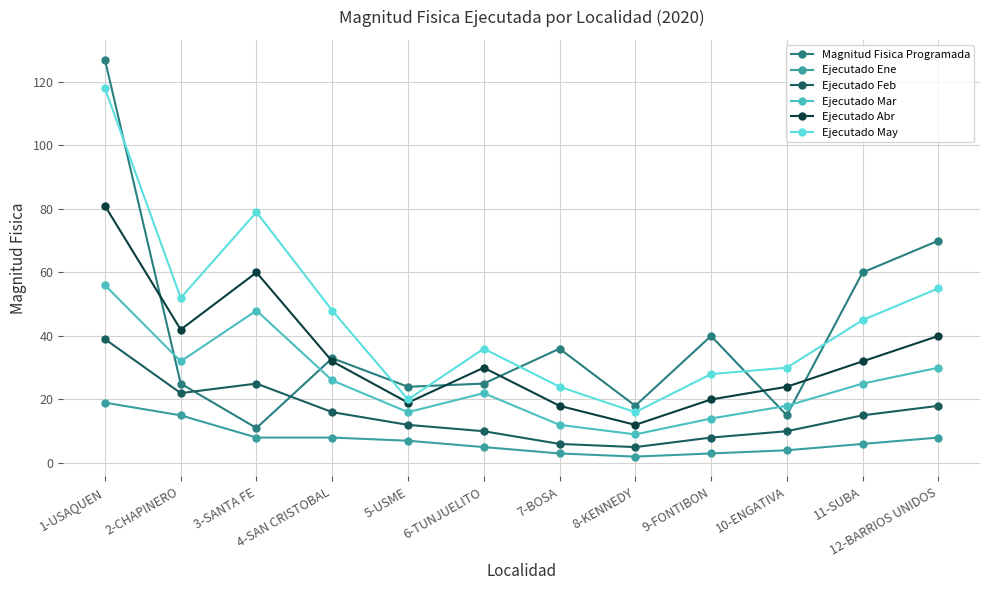

At how many categories does at least one series exceed 68?

3